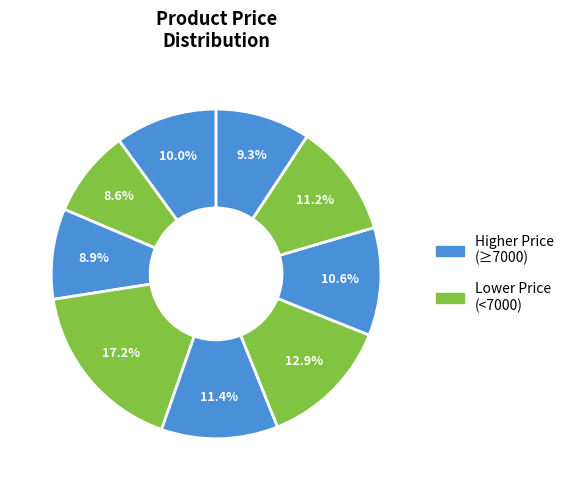

How many segments does this pie chart have?

9